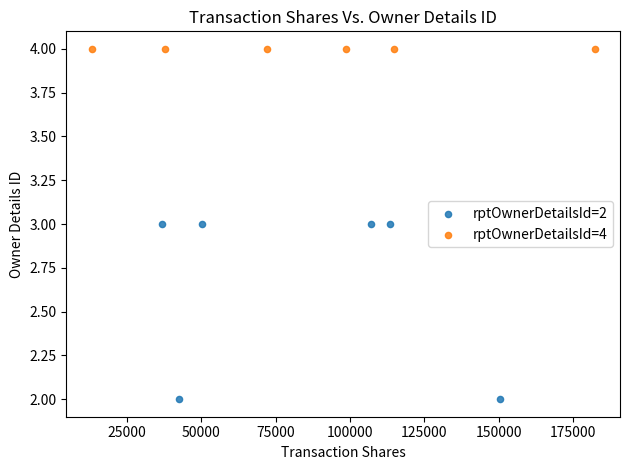

Which series contains the lowest Y value?

rptOwnerDetailsId=2